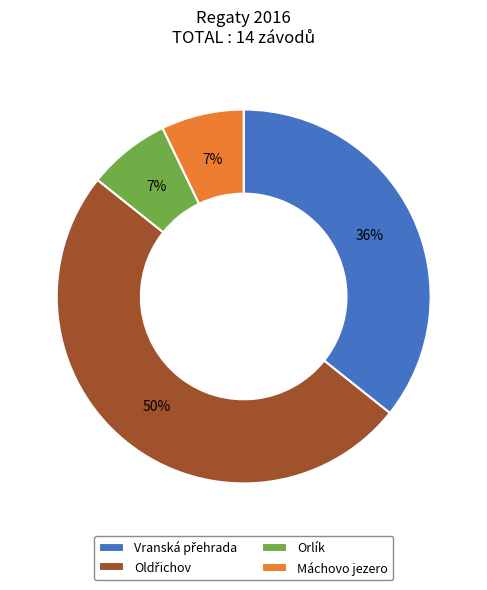

To the nearest percent, what is the combined percentage of Máchovo jezero and Orlík?

14%